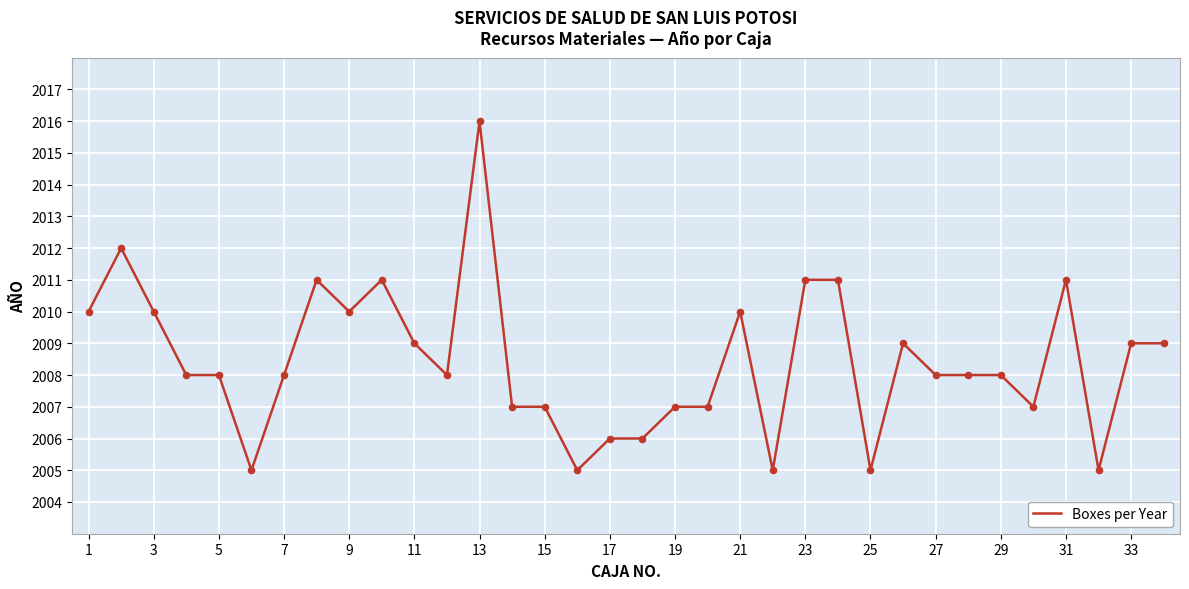

What is the difference between the maximum and minimum values?

11